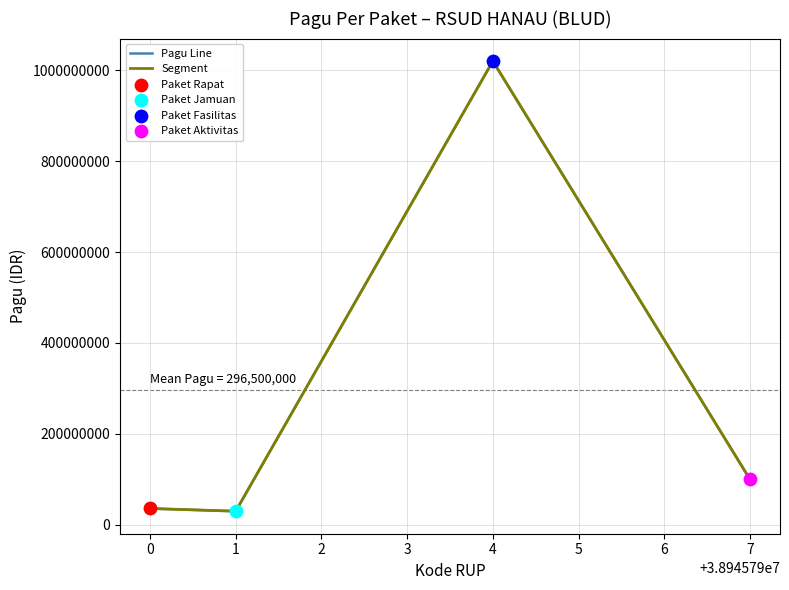

What is the minimum value for Pagu Line?

30000000